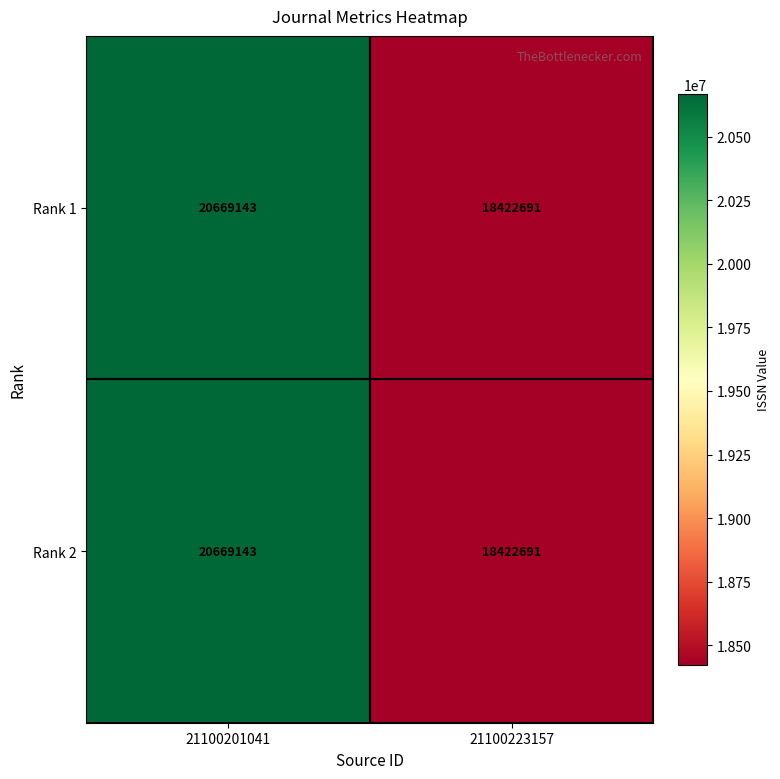

Reading left to right, what are all the values shown in this chart?

Rank 1: 21100201041=20669143	21100223157=18422691
Rank 2: 21100201041=20669143	21100223157=18422691